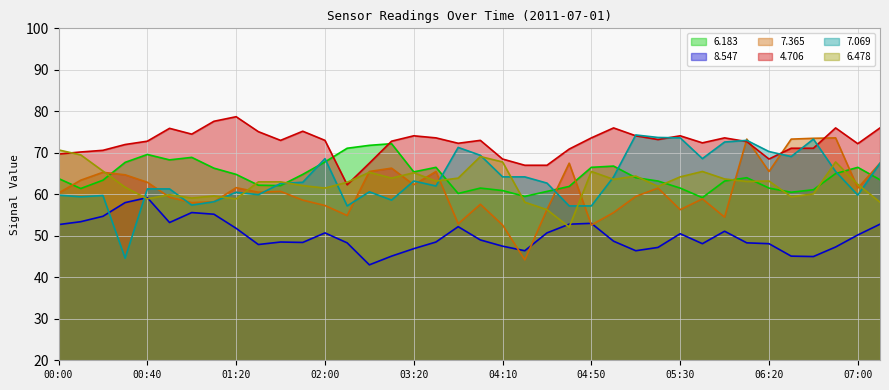

What is the value of the   6.478 point at the 28th from the left?

61.9